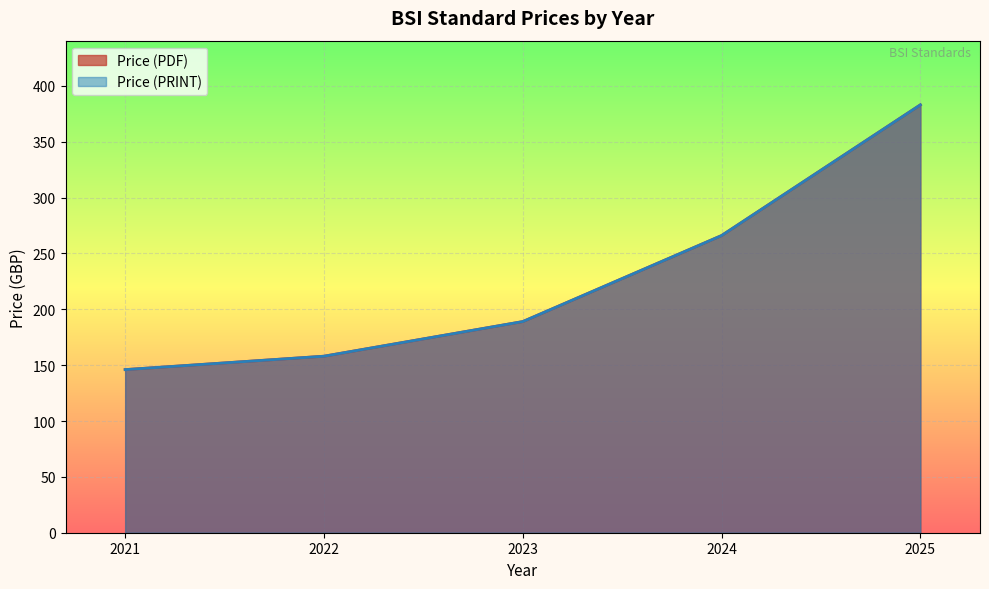

Is it true that Price (PRINT) equals 418 at 2024?

False